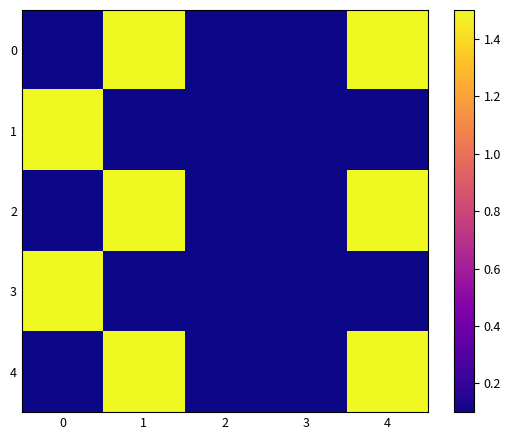

What is the spread (max minus min) of values at 4?

1.4